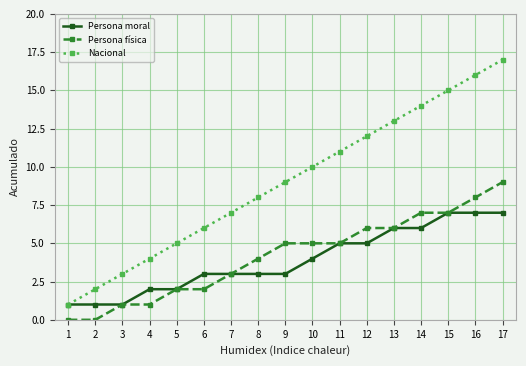

What is the maximum value for Persona moral?

7